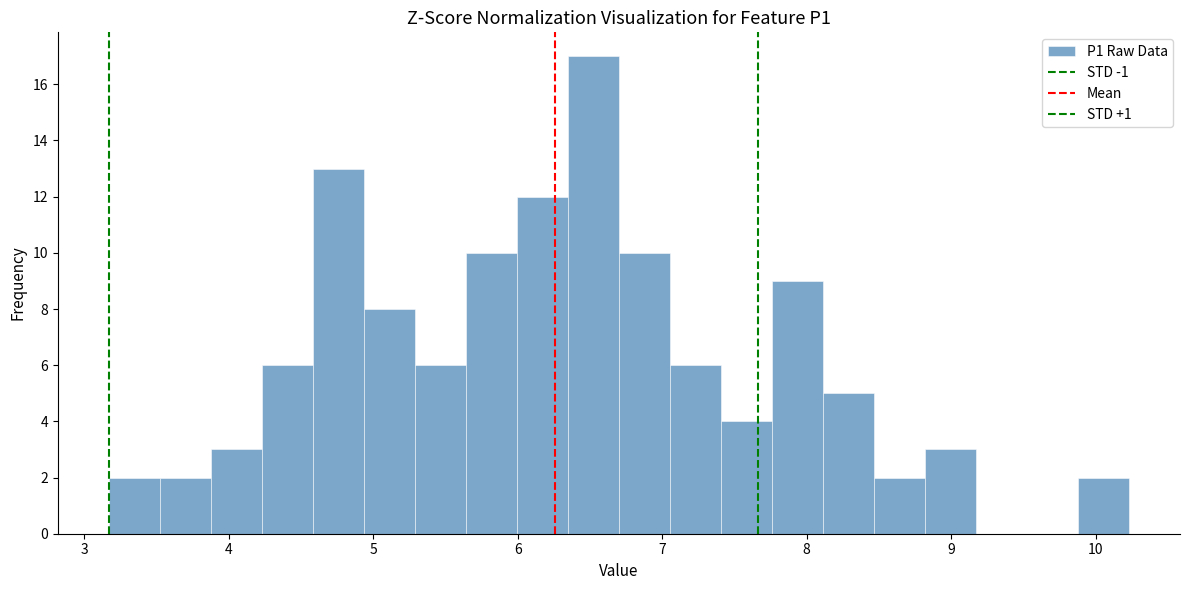

Read against the x-axis, roughly where is the centre of the tallest bar?

6.5